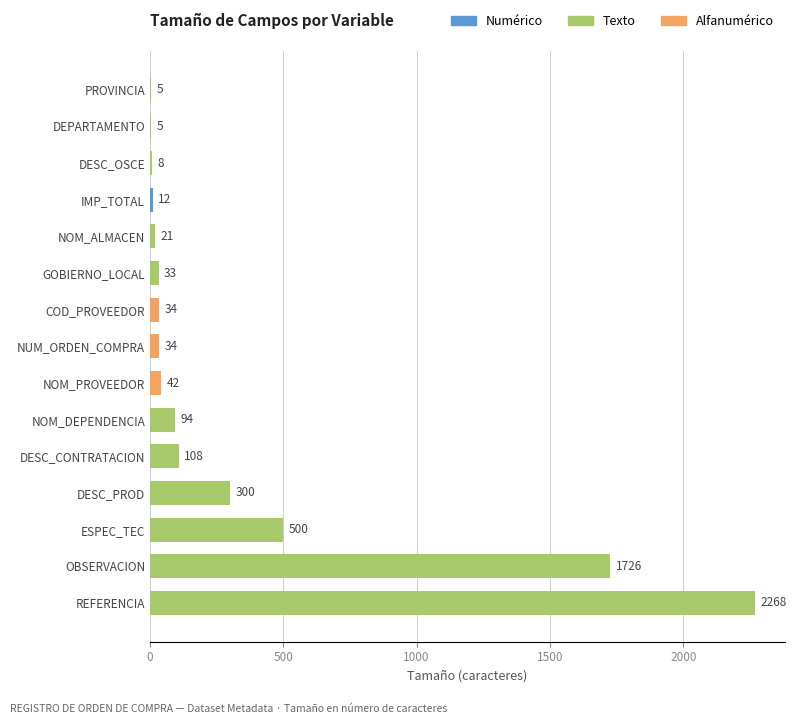

Which label corresponds to the largest value in the chart?

REFERENCIA